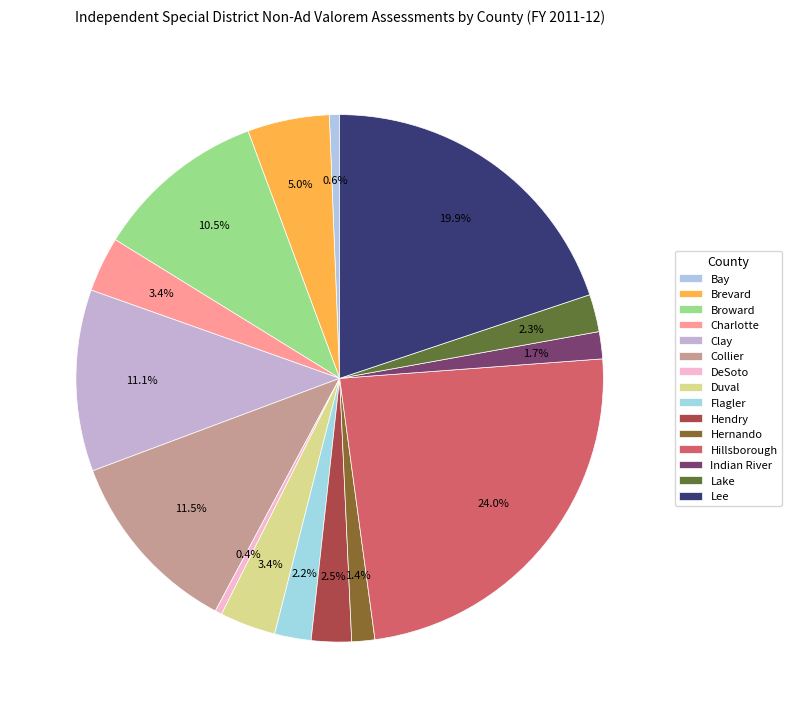

True or false: Hillsborough accounts for 37% of the total.

False